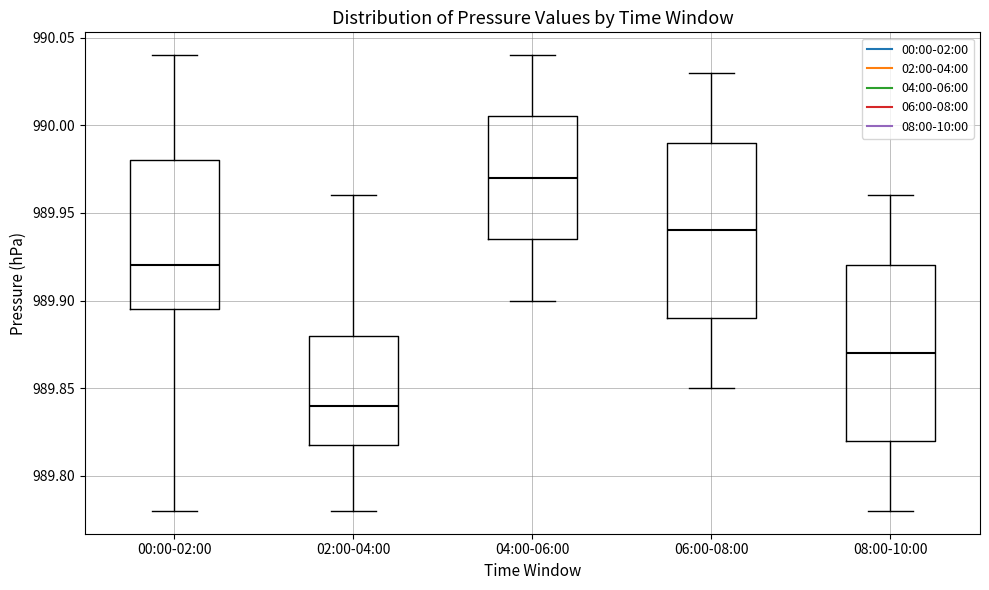

Reading left to right, read every box against the y-axis: the position of its median line, the range the box covers, and the ends of its whiskers. The values are not printed on the chart, so give them approximately, as read against the axis.

00:00-02:00: median 989.920, box 989.895 to 989.980, whiskers 989.780 to 990.040
02:00-04:00: median 989.840, box 989.820 to 989.880, whiskers 989.780 to 989.960
04:00-06:00: median 989.970, box 989.935 to 990.005, whiskers 989.900 to 990.040
06:00-08:00: median 989.940, box 989.890 to 989.990, whiskers 989.850 to 990.030
08:00-10:00: median 989.870, box 989.820 to 989.920, whiskers 989.780 to 989.960